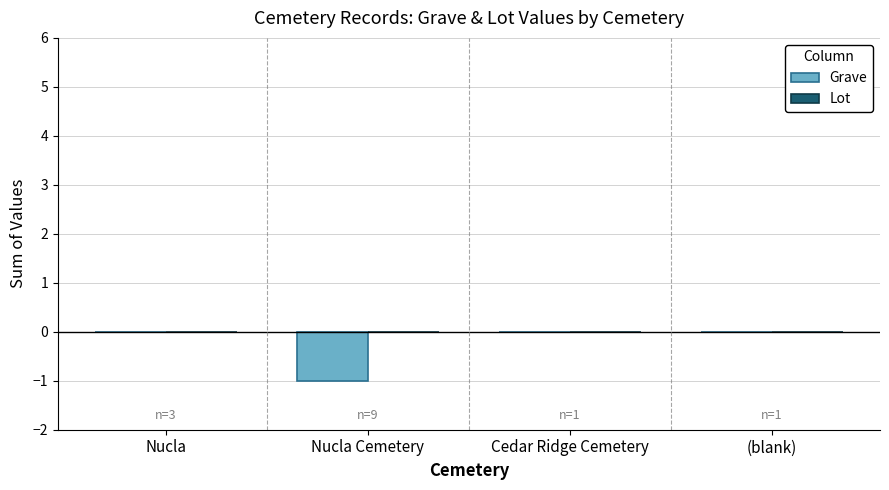

Reading left to right, transcribe all the data shown in this chart.

Nucla=0	Nucla Cemetery=-1	Cedar Ridge Cemetery=0	(blank)=0